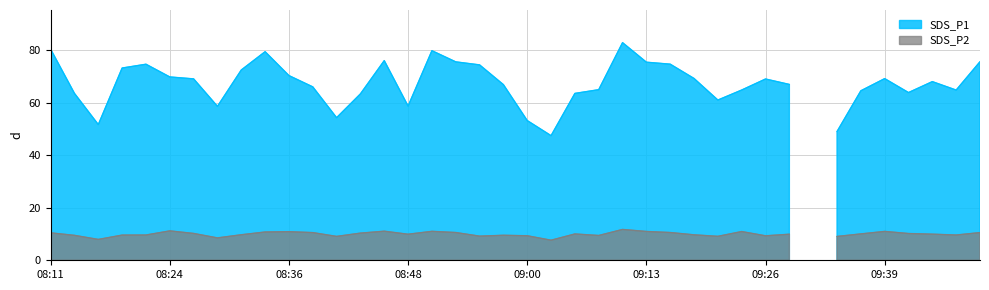

What is the sum of the SDS_P2 values at 09:26 and 09:31?

9.3